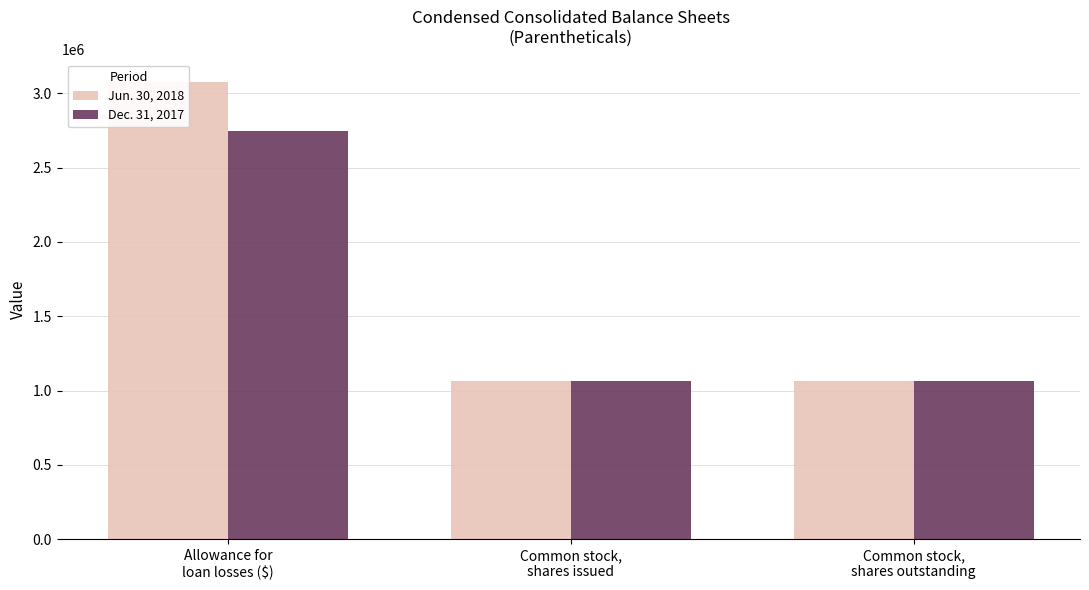

Which series has the largest total across all categories?

Jun. 30, 2018